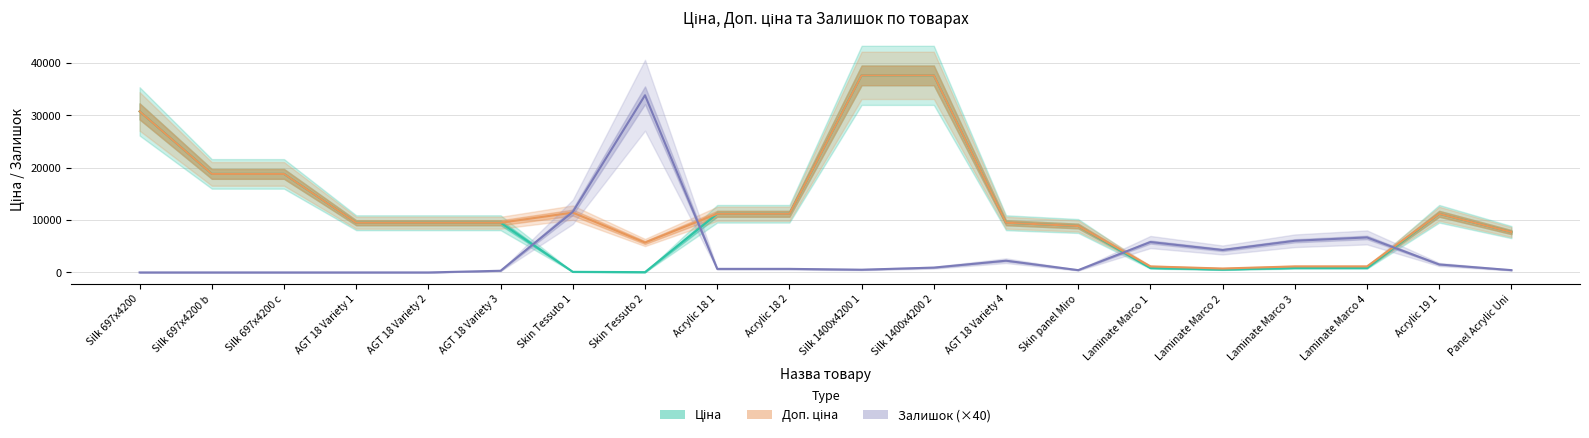

Rank the series by their maximum value, from lowest to highest.

Залишок (×40), Ціна, Доп. ціна